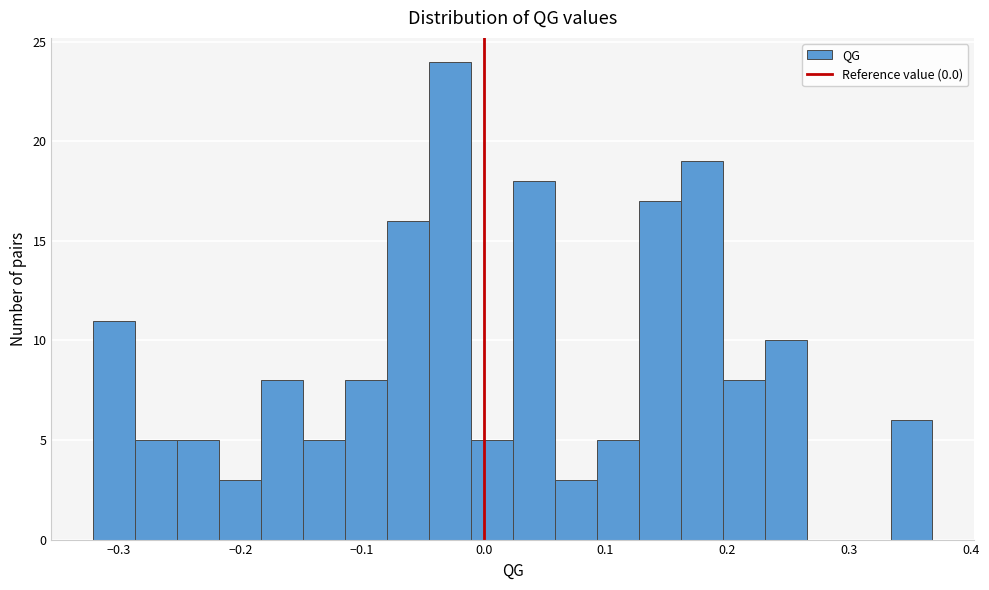

Read against the x-axis, roughly where is the centre of the tallest bar?

-0.03